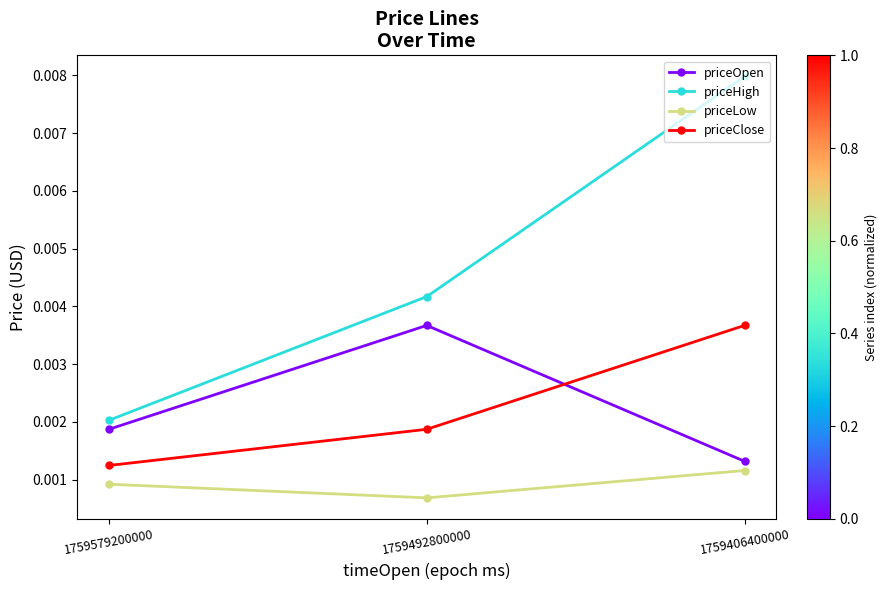

How many lines are shown in the chart?

4